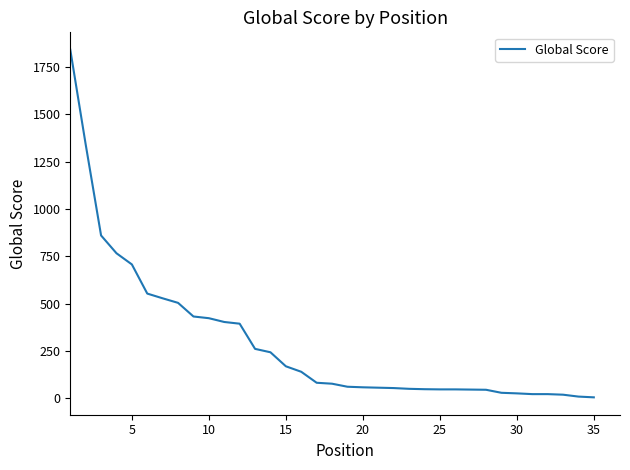

How many lines are shown in the chart?

1